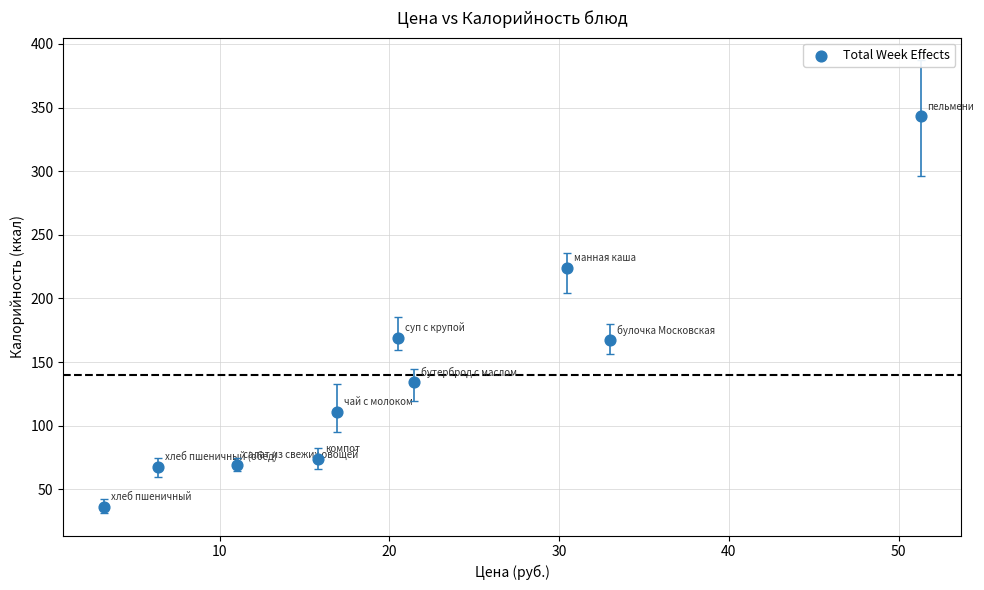

What is the average Y value?

140